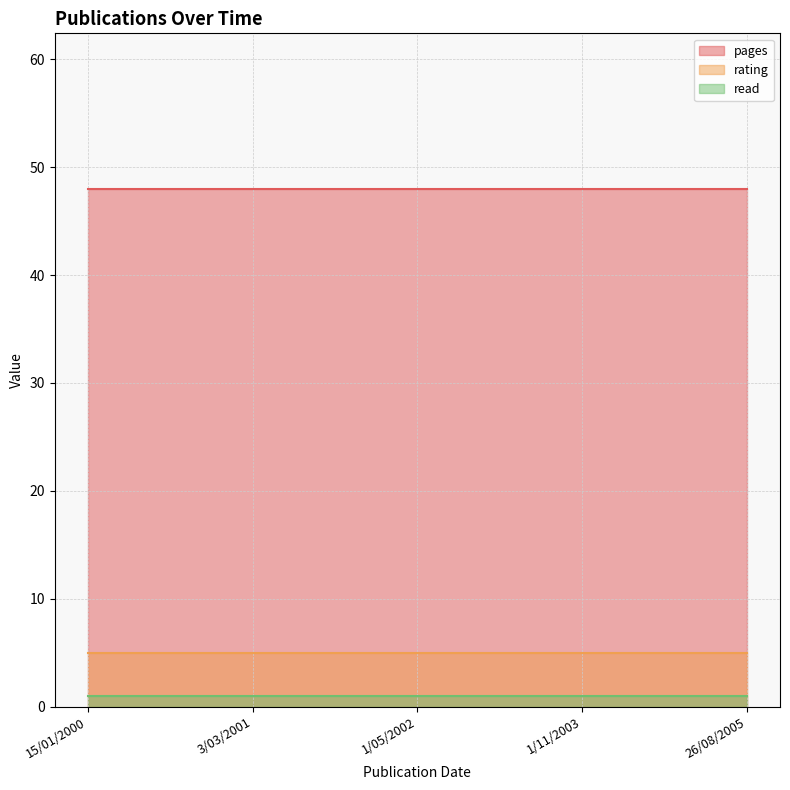

What is the spread (max minus min) of values at 1/05/2002?

47